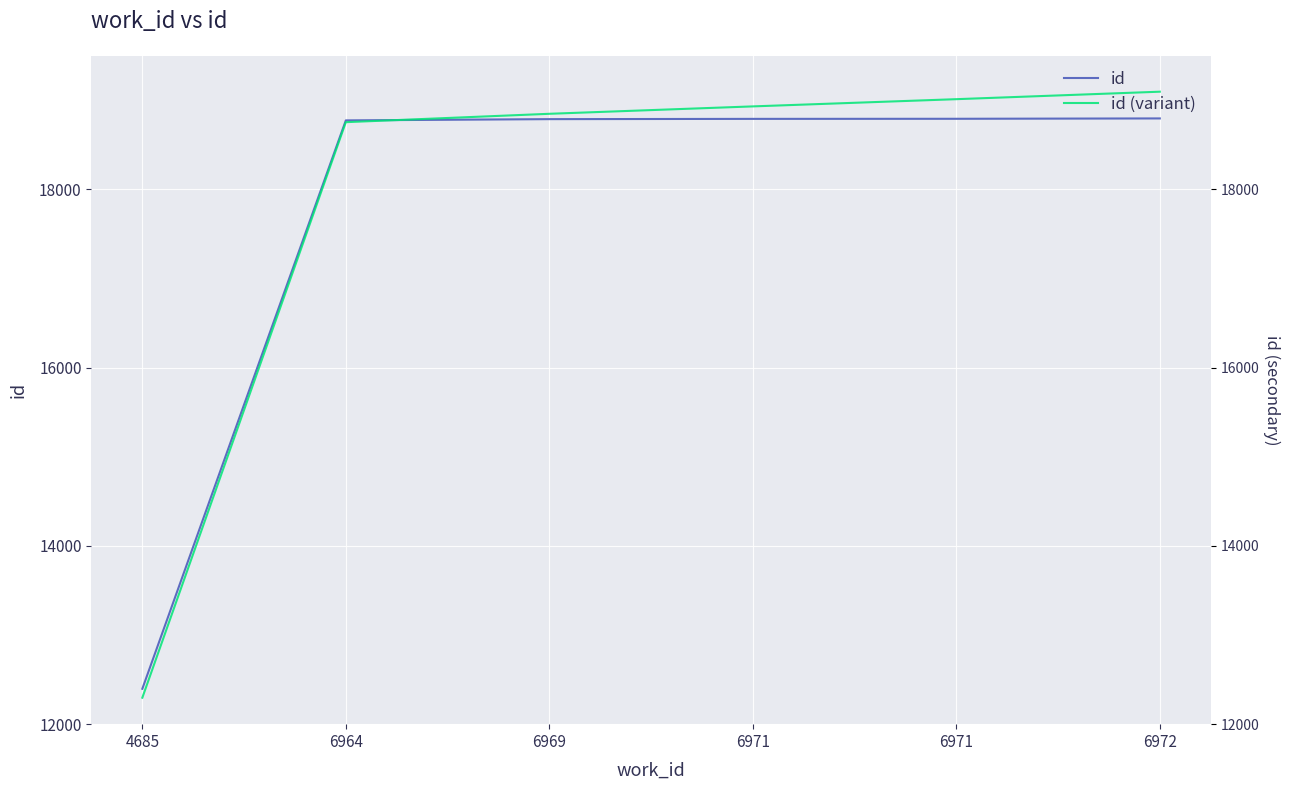

Does the chart display data point markers on the line(s)?

No